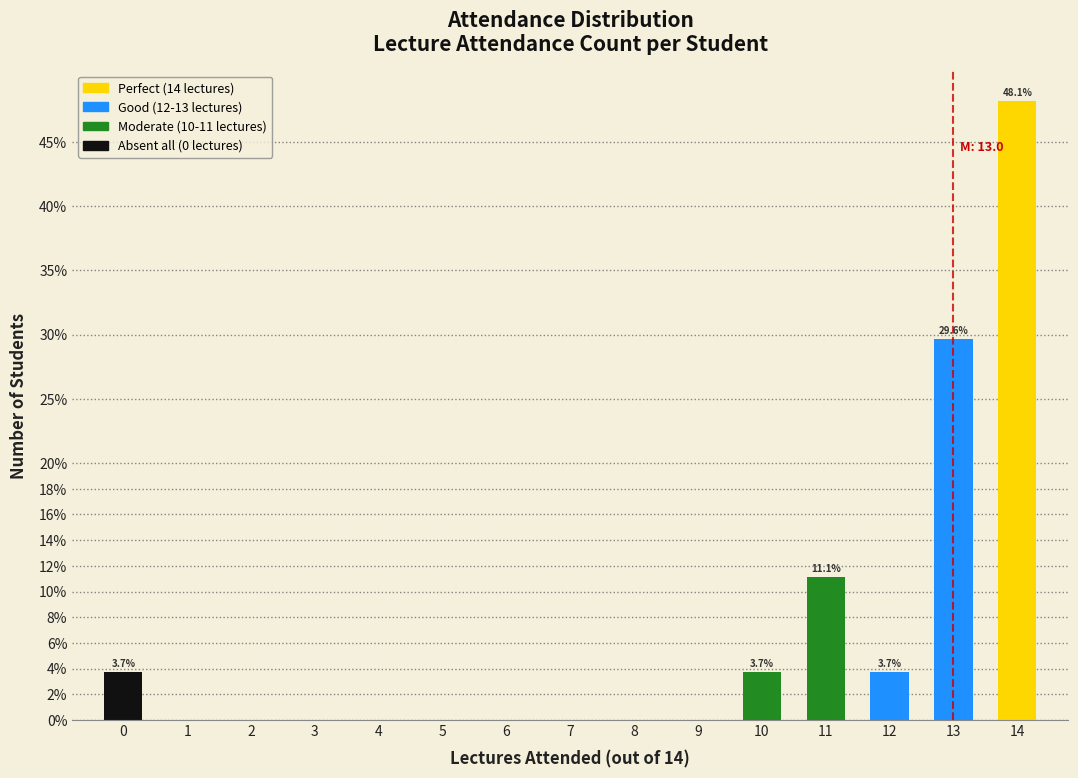

Reading left to right, transcribe all the data shown in this chart.

0=3.7	1=0.0	2=0.0	3=0.0	4=0.0	5=0.0	6=0.0	7=0.0	8=0.0	9=0.0	10=3.7	11=11.1	12=3.7	13=29.6	14=48.1